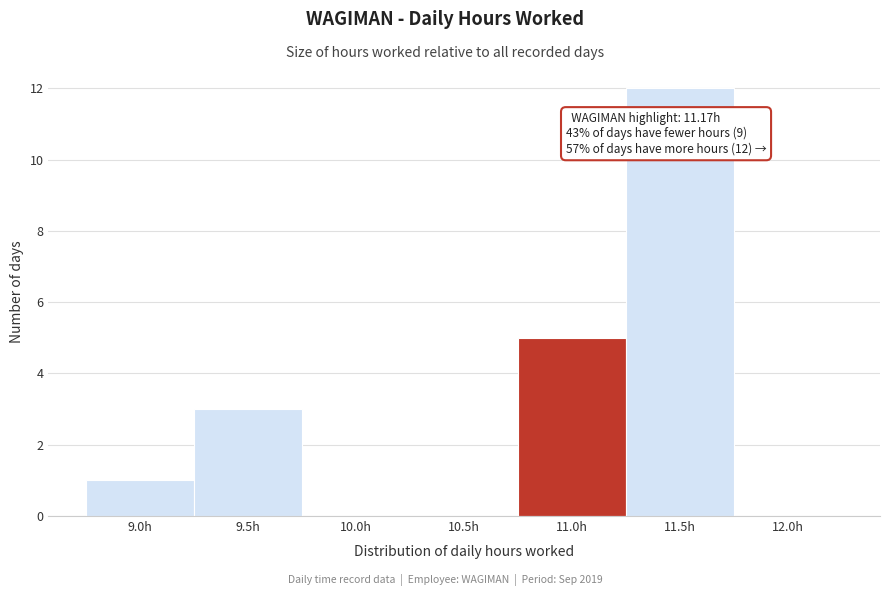

The value at 11.0h is 5. True or false?

True